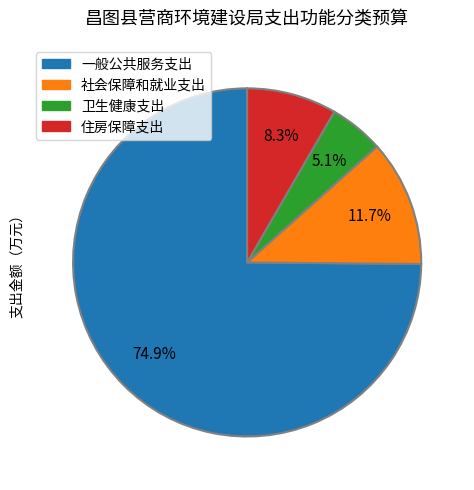

To the nearest percent, what is the difference between the 社会保障和就业支出 and 卫生健康支出 slice percentages?

7%